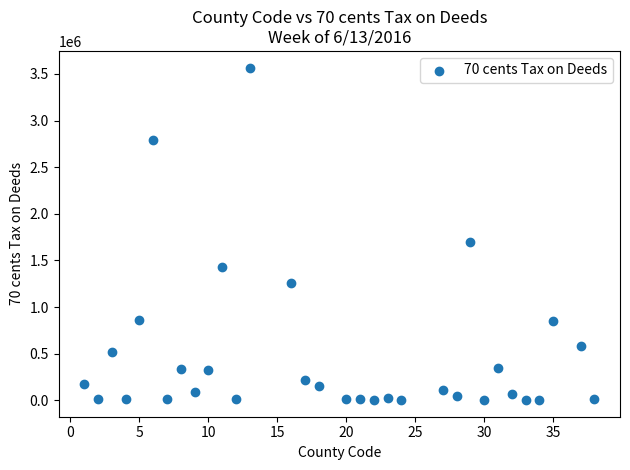

What Y value in the scatter plot is closest to 1785042?

1693987.4